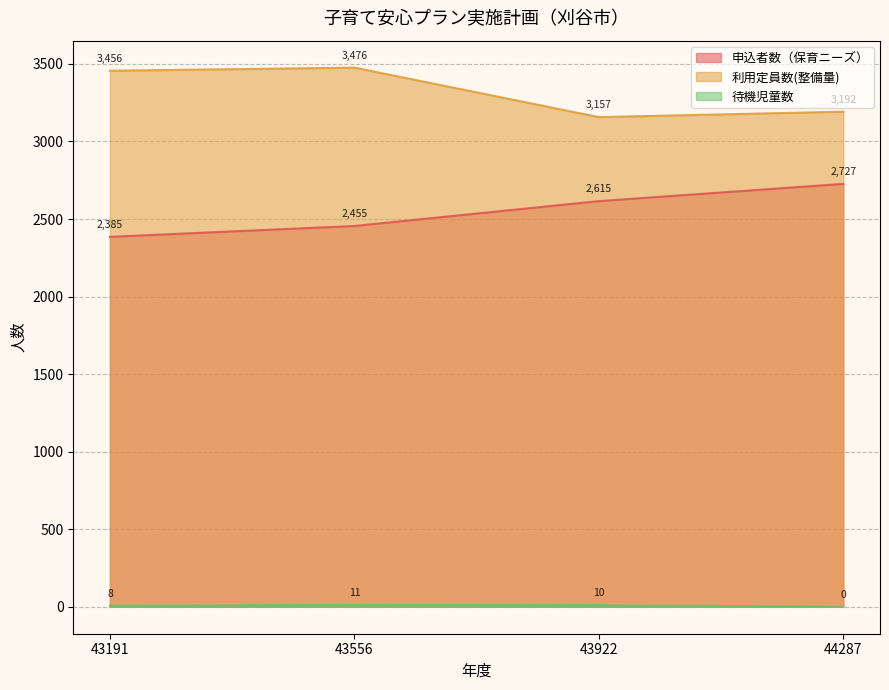

List the labels in order of 待機児童数 value, smallest first.

44287, 43191, 43922, 43556